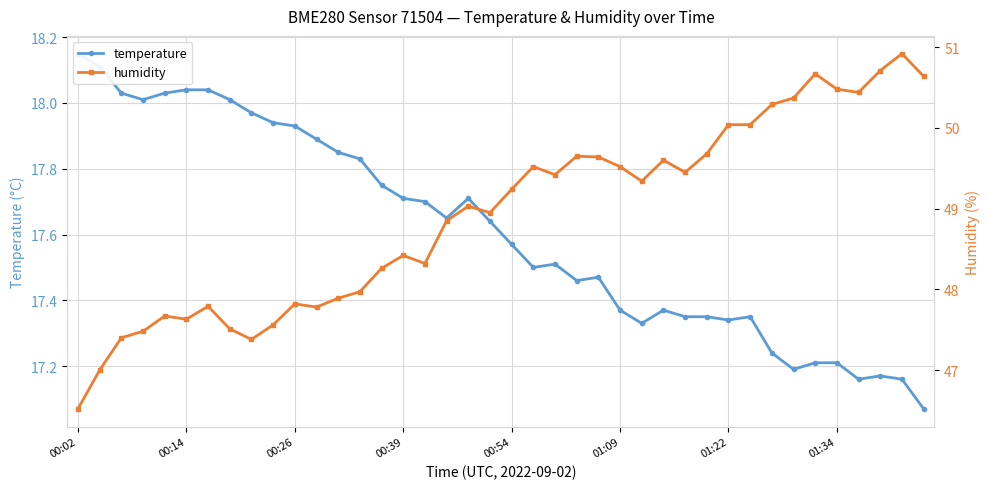

True or false: temperature and humidity cross at least once.

False